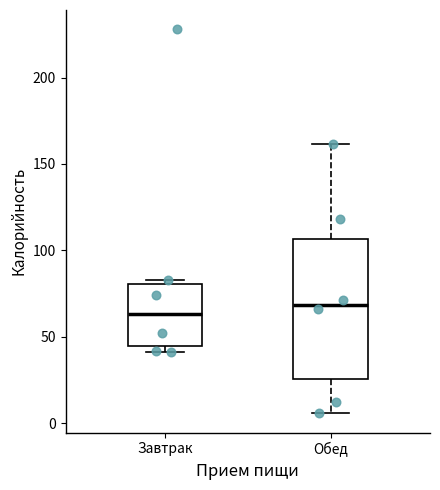

Reading left to right, read every box against the y-axis: the position of its median line, the range the box covers, and the ends of its whiskers. The values are not printed on the chart, so give them approximately, as read against the axis.

Завтрак: median 65, box 45 to 80, whiskers 40 to 85
Обед: median 70, box 25 to 105, whiskers 5 to 160